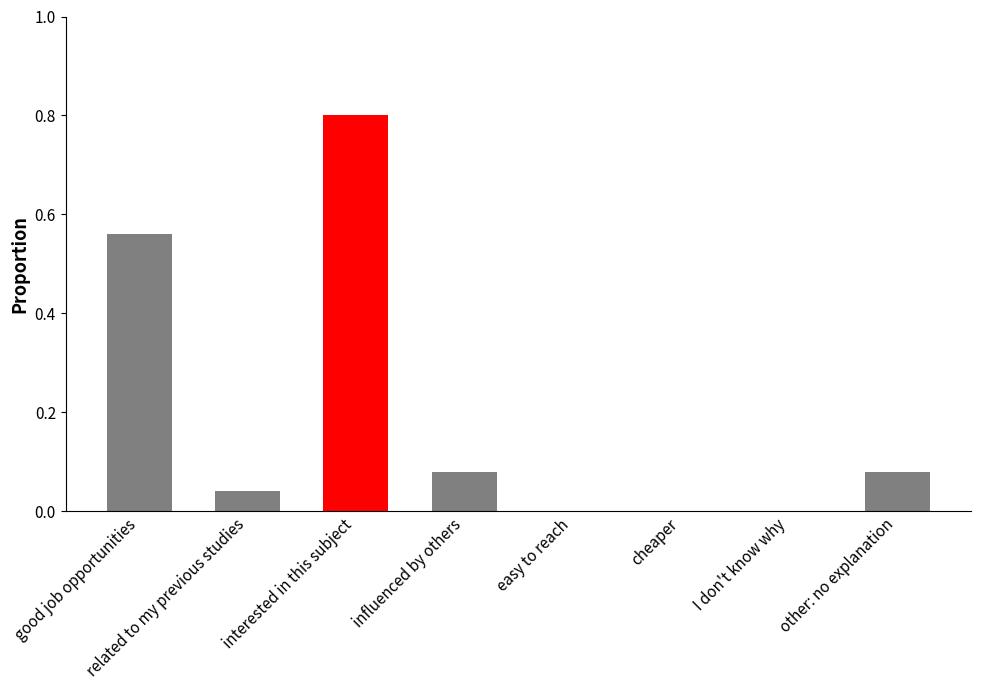

What is the sum of the values at easy to reach and interested in this subject?

0.8